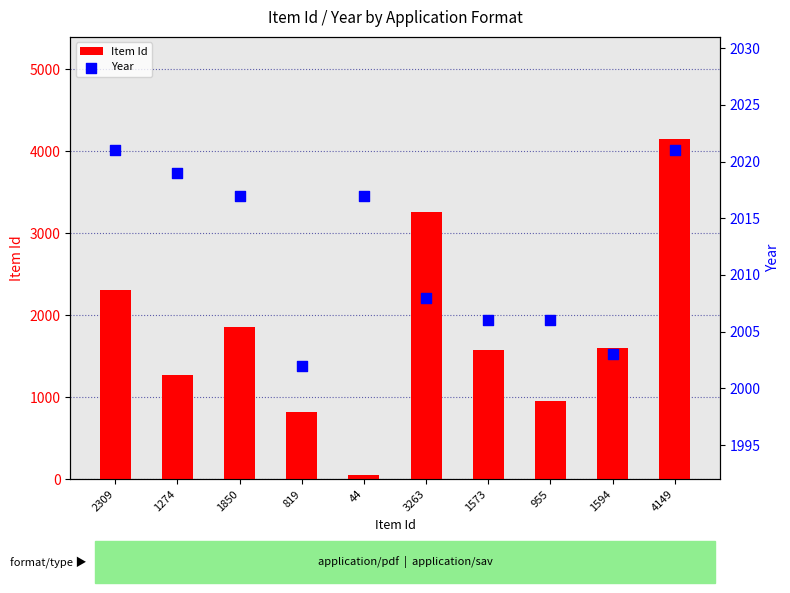

Is the value of Year at 819 greater than the value of Item Id at 1274?

Yes